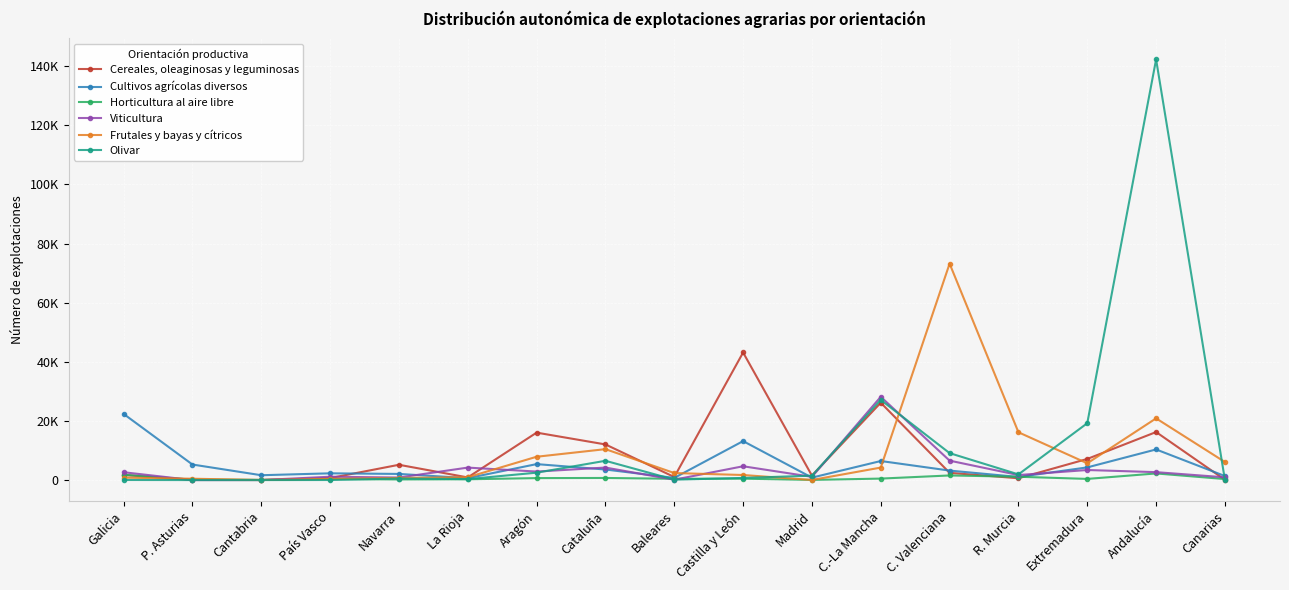

Is this an area chart (filled region under the line)?

No